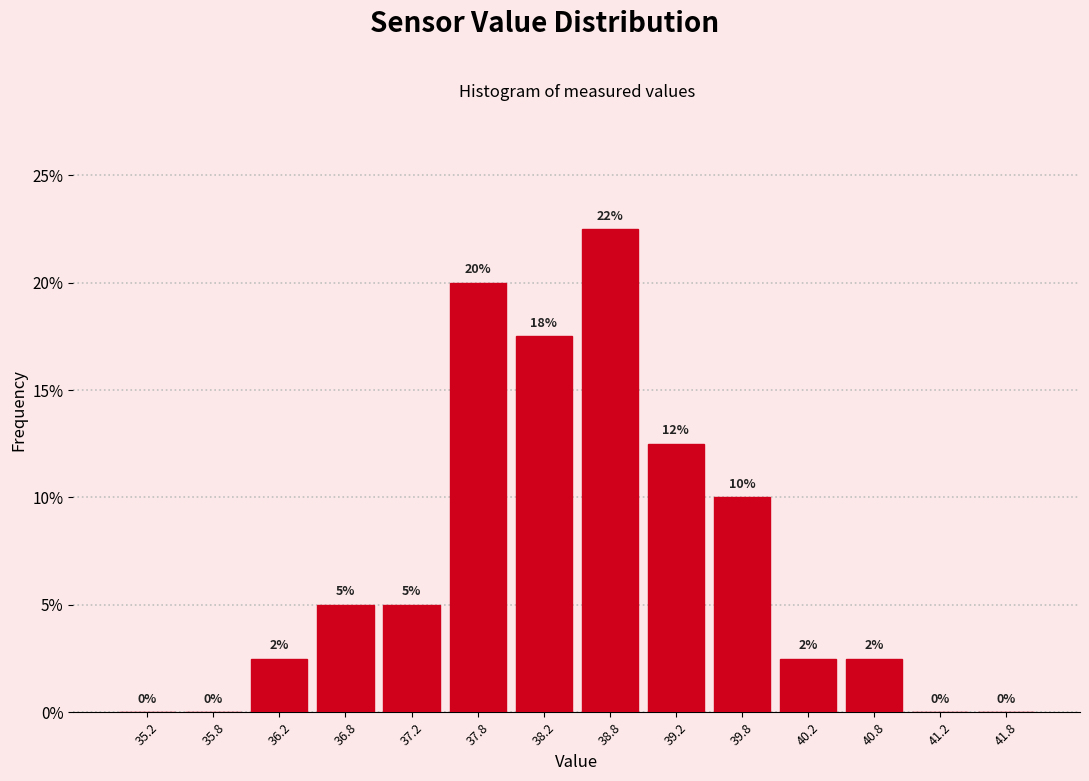

Which range on the x-axis has the tallest bar?

38.5 to 39.0